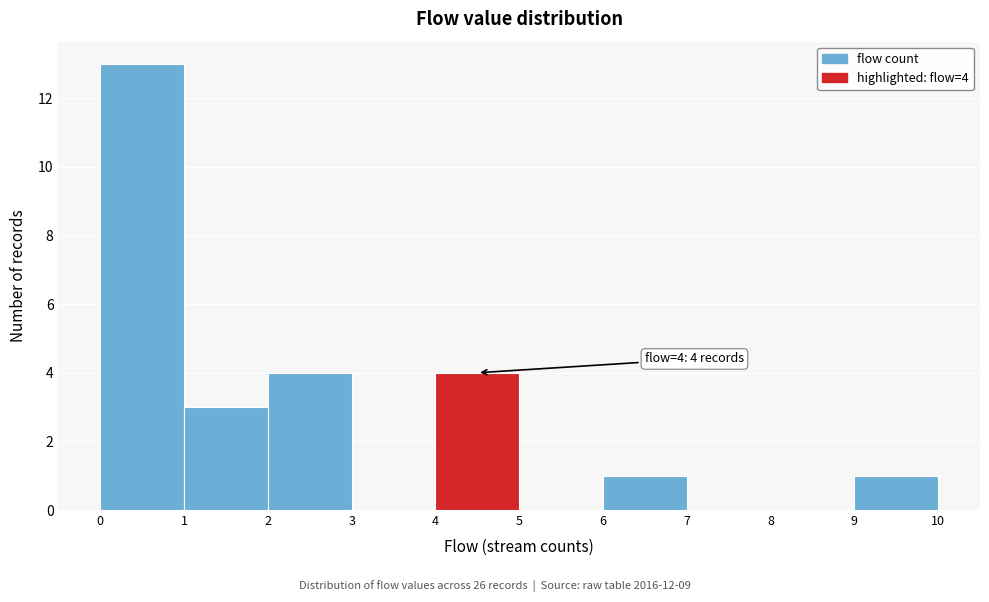

Which range on the x-axis has the tallest bar?

0 to 1